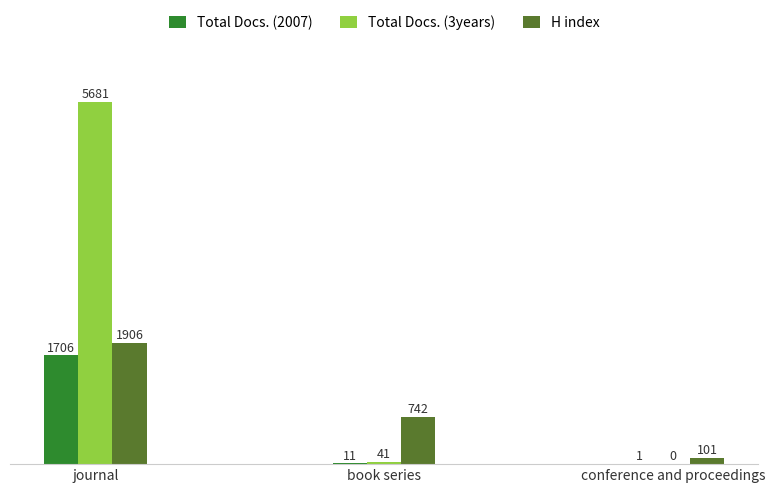

How many groups of bars are there?

3